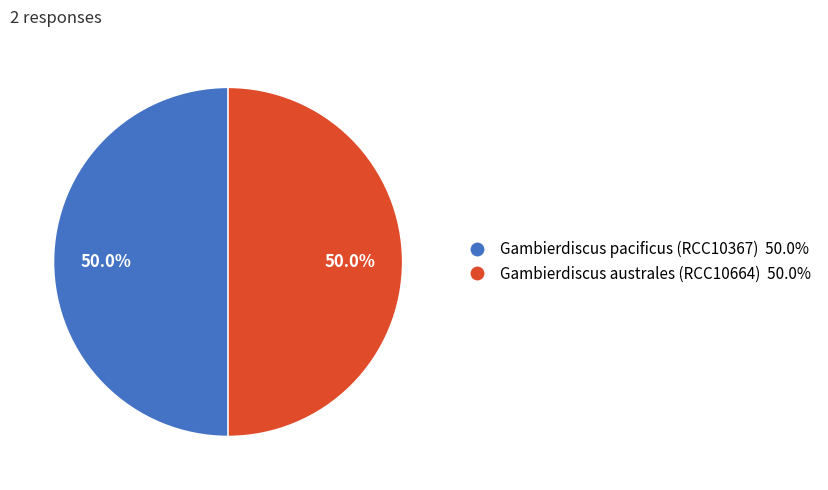

Approximately how many times larger is the value at Gambierdiscus pacificus (RCC10367) compared to Gambierdiscus australes (RCC10664)?

1.0